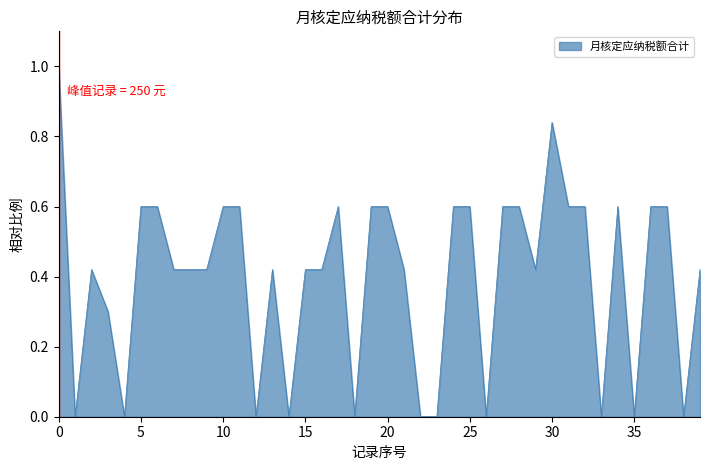

What is the difference between the maximum and minimum values?

1.0